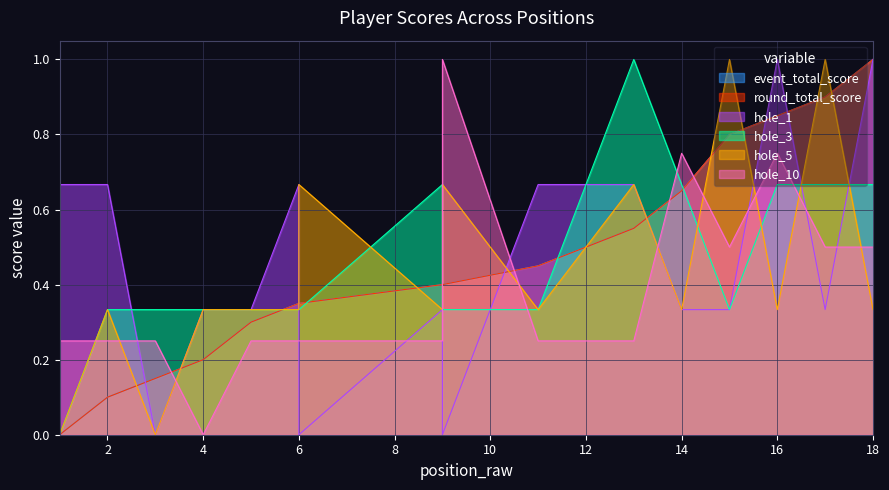

Where is the first local maximum for hole_5?

2